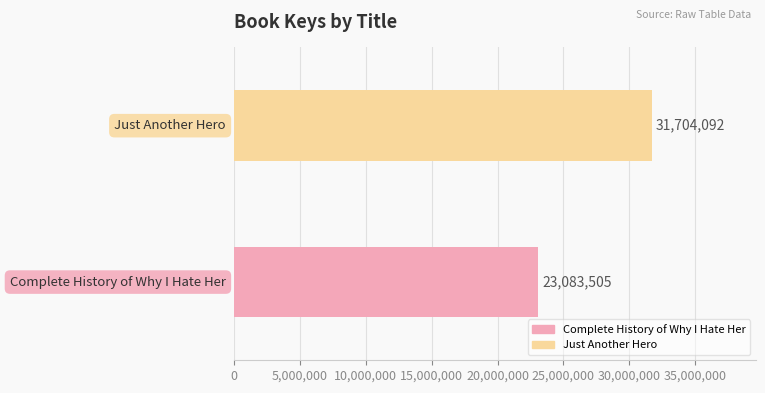

What is the sum of all values?

54787597